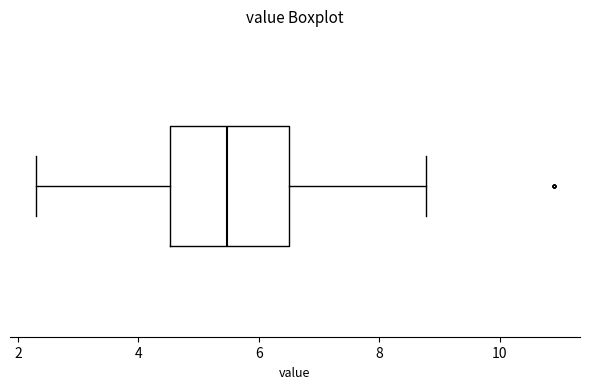

Where does the left whisker of the box end on the x-axis? The values are not printed on the chart, so give them approximately, as read against the axis.

2.4